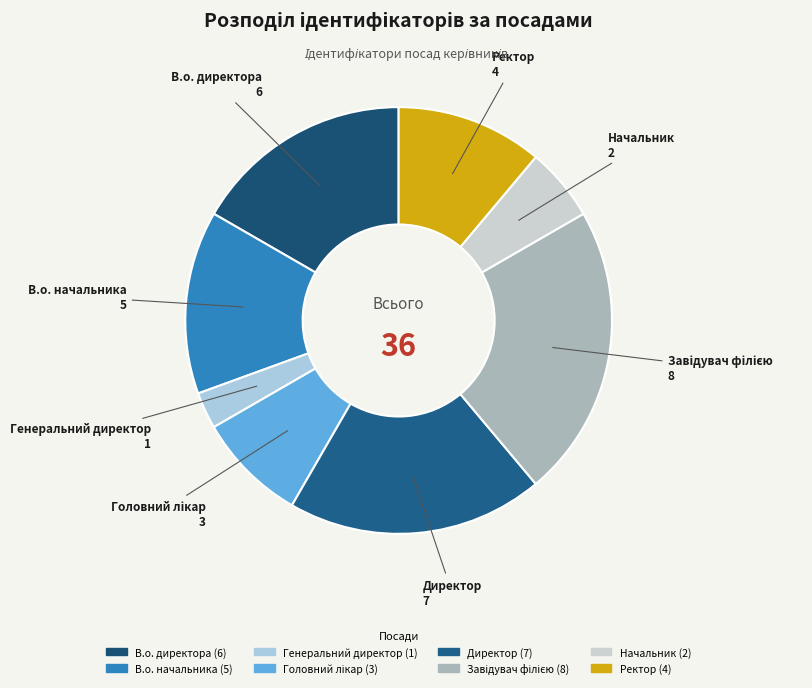

Is it true that Начальник is 6% of the pie?

True